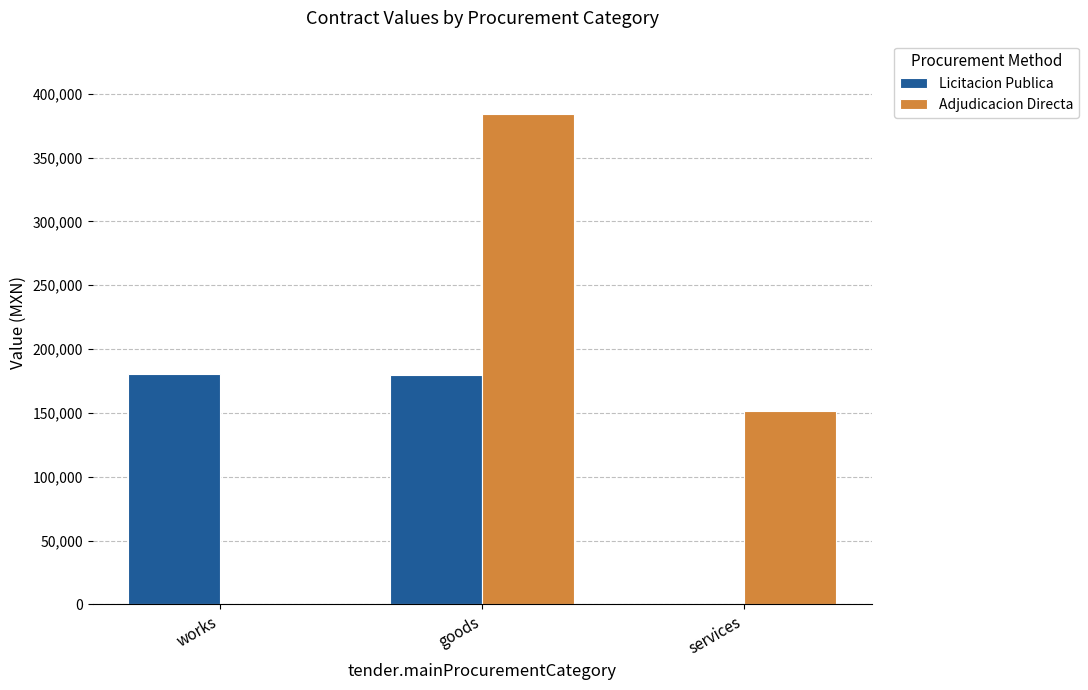

Which category has the highest value across all series?

goods